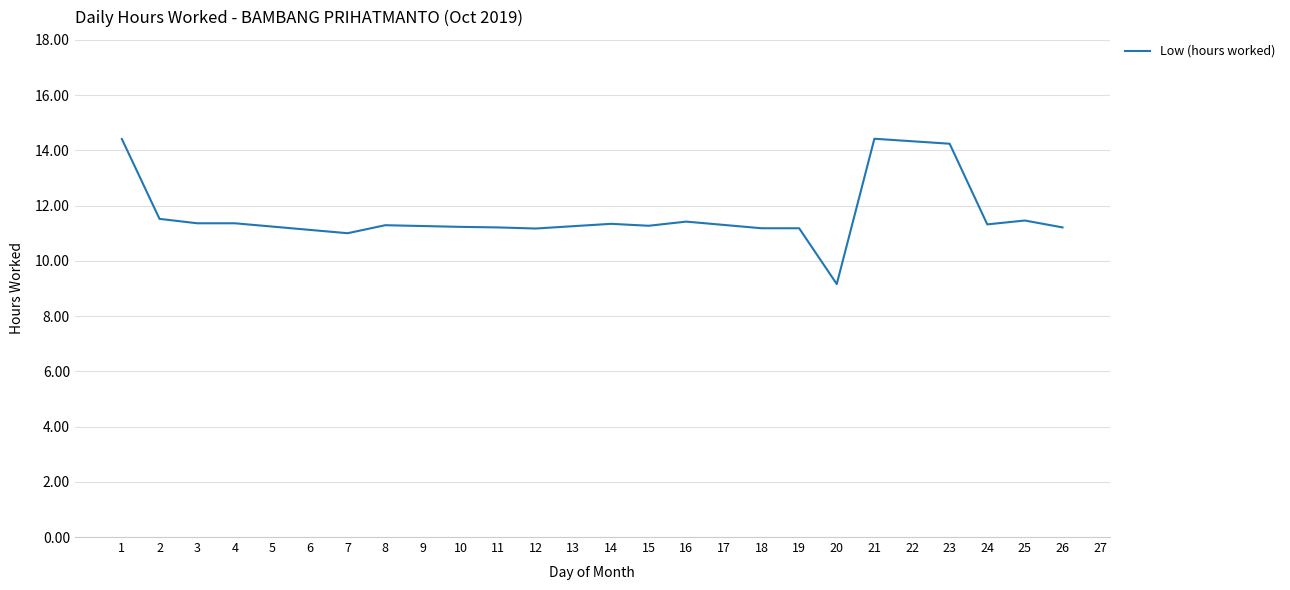

What is the average value?

11.6